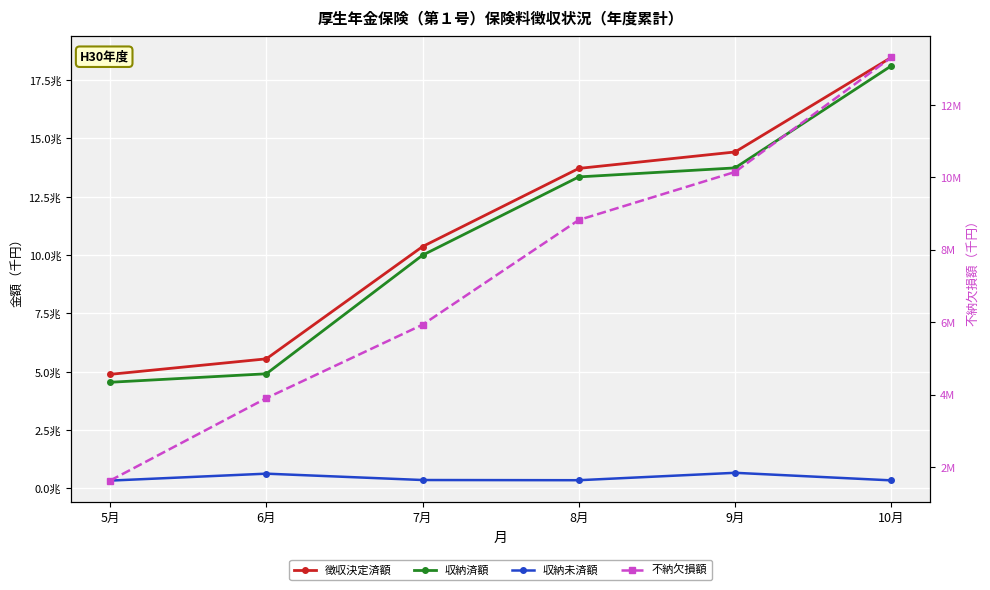

At 7月, list the series in order from smallest to largest.

不納欠損額, 収納未済額, 収納済額, 徴収決定済額